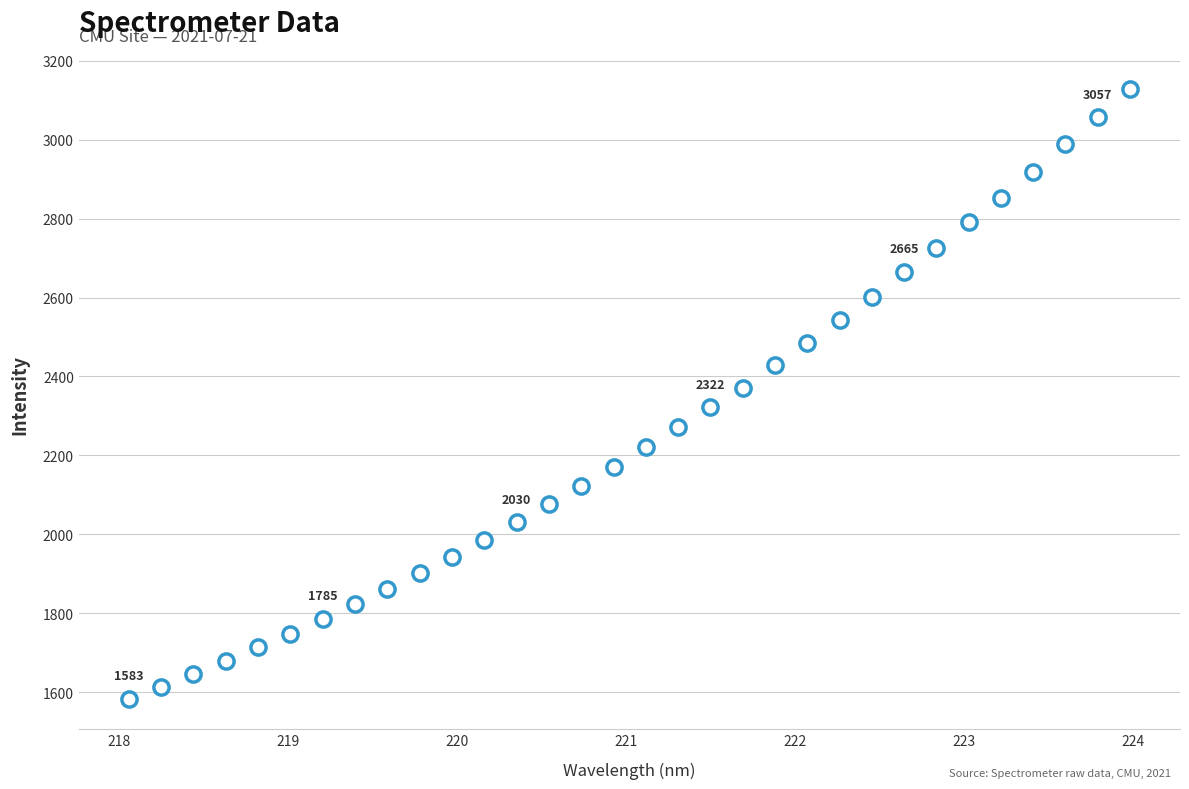

What is the range of X values (max minus min)?

5.9